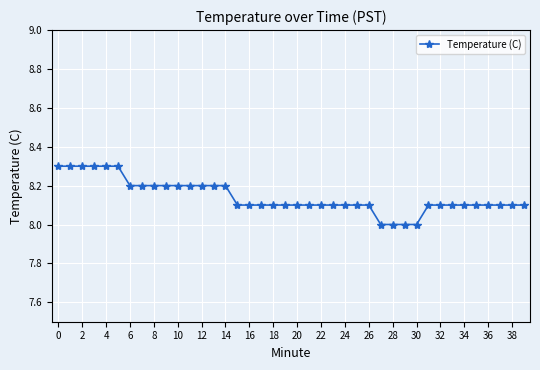

What is the greatest value displayed?

8.3